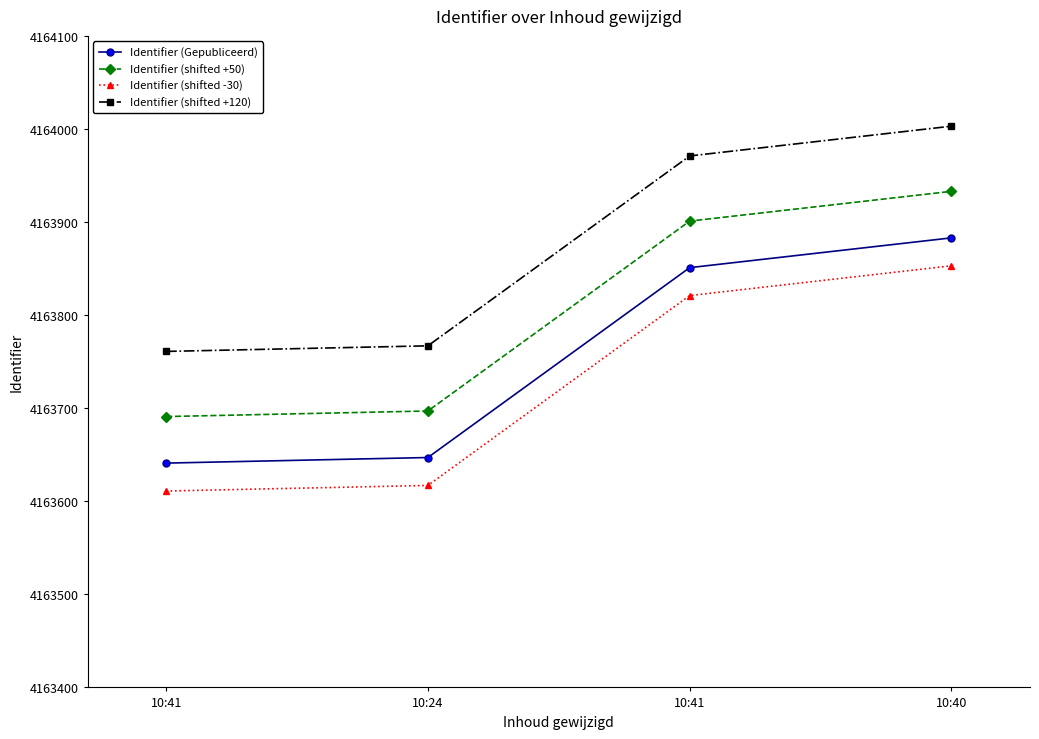

Count the number of categories in the chart.

4